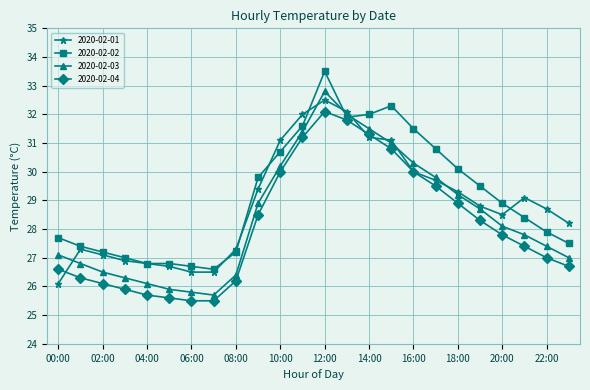

What is the minimum value for 2020-02-02?

26.6